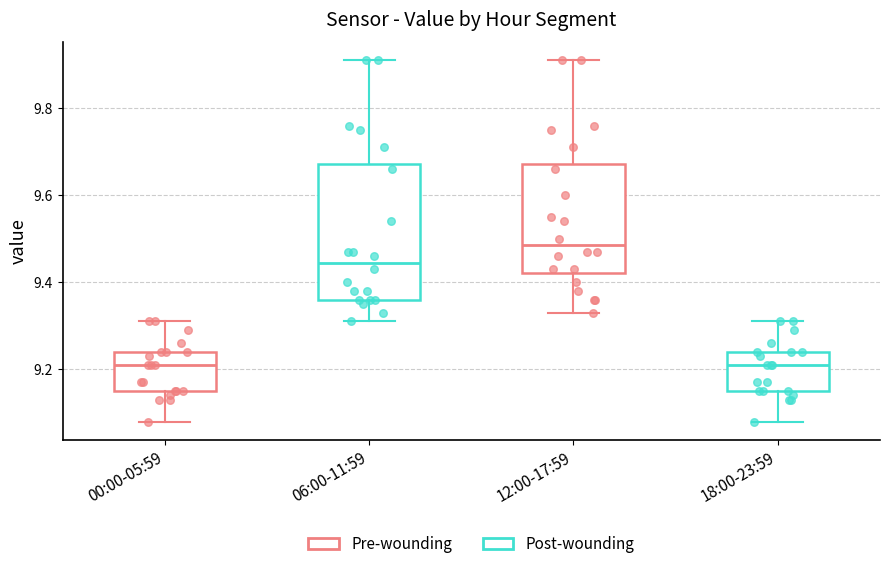

Reading left to right, read every box against the y-axis: the position of its median line, the range the box covers, and the ends of its whiskers. The values are not printed on the chart, so give them approximately, as read against the axis.

00:00-05:59: median 9.22, box 9.16 to 9.24, whiskers 9.08 to 9.32
06:00-11:59: median 9.44, box 9.36 to 9.68, whiskers 9.32 to 9.92
12:00-17:59: median 9.48, box 9.42 to 9.68, whiskers 9.34 to 9.92
18:00-23:59: median 9.22, box 9.16 to 9.24, whiskers 9.08 to 9.32